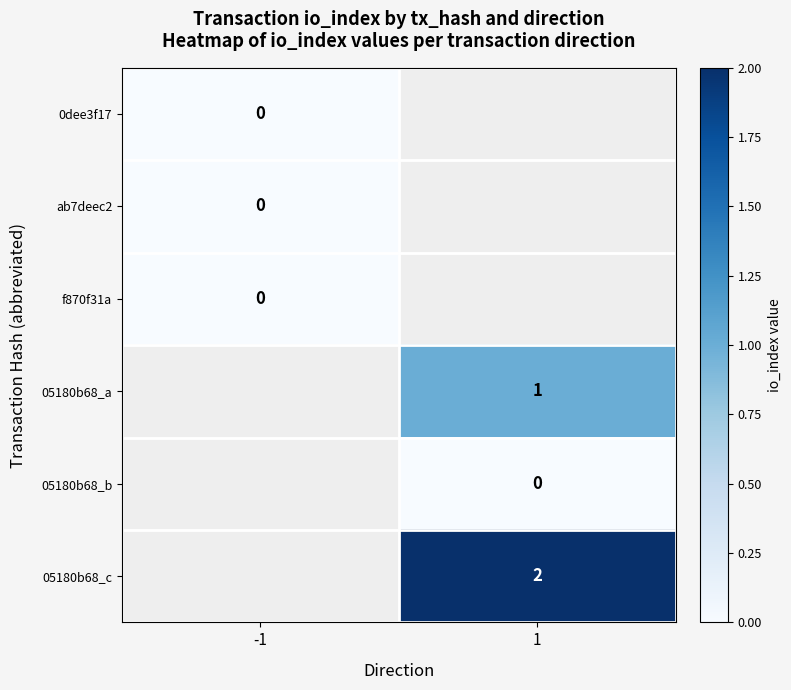

True or false: 05180b68_c has a value of 1.4 at 1.

False